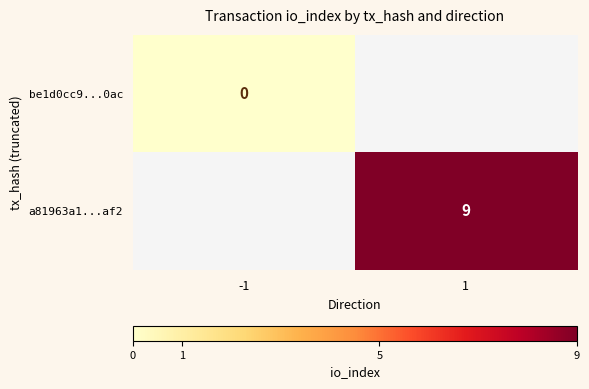

Count the number of data series in this chart.

2